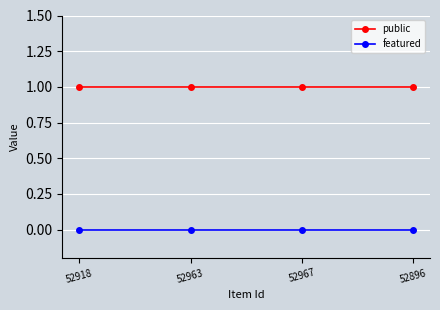

The value of featured at 52918 is 0. True or false?

True